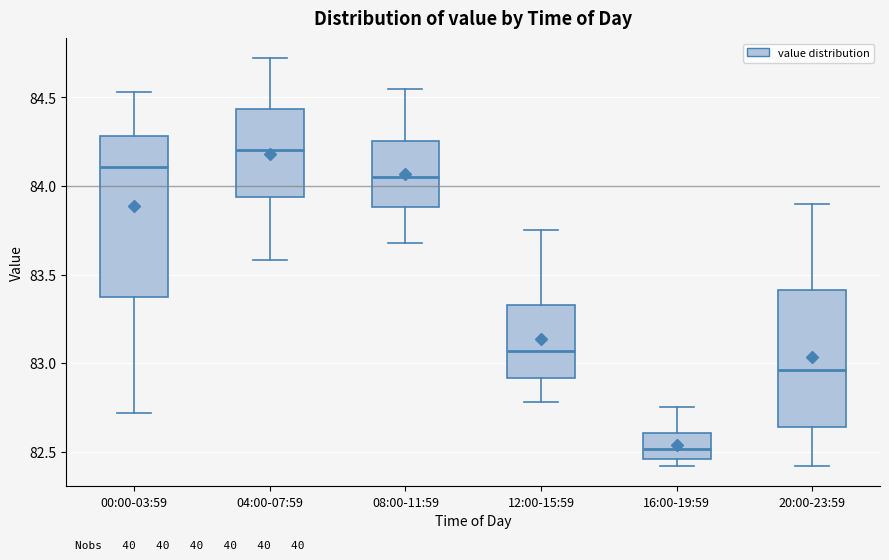

Reading left to right, transcribe this box plot: for each box, give where its median line is, the range the box spans, and where its two whiskers end, as read against the y-axis. The values are not printed on the chart, so give them approximately, as read against the axis.

00:00-03:59: median 84.10, box 83.35 to 84.30, whiskers 82.70 to 84.55
04:00-07:59: median 84.20, box 83.95 to 84.45, whiskers 83.60 to 84.70
08:00-11:59: median 84.05, box 83.90 to 84.25, whiskers 83.70 to 84.55
12:00-15:59: median 83.05, box 82.90 to 83.35, whiskers 82.80 to 83.75
16:00-19:59: median 82.50, box 82.45 to 82.60, whiskers 82.40 to 82.75
20:00-23:59: median 82.95, box 82.65 to 83.40, whiskers 82.40 to 83.90